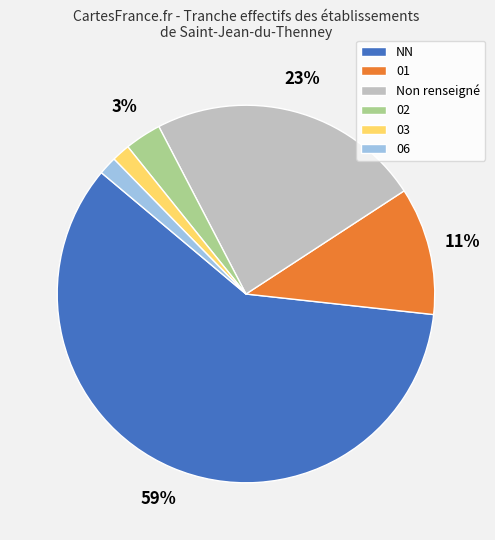

Do 03 and 01 together represent more than half of the pie?

No